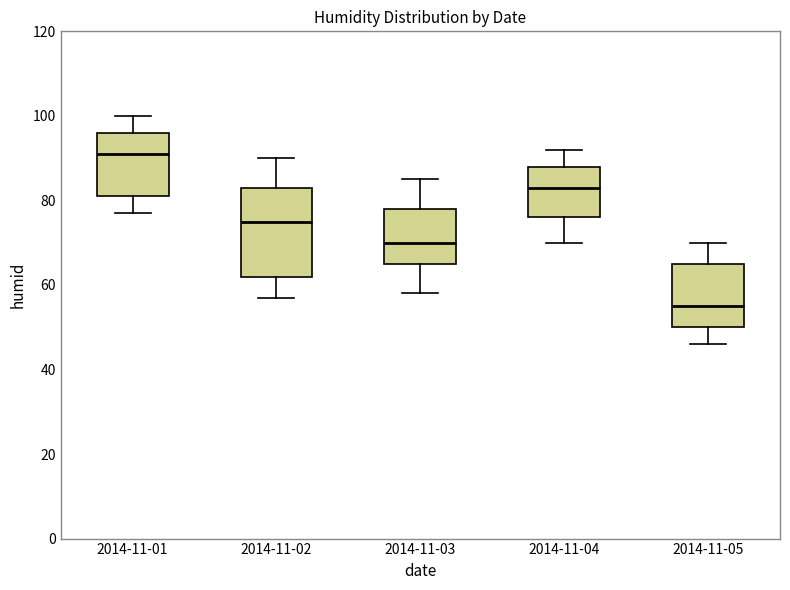

Reading left to right, transcribe this box plot: for each box, give where its median line is, the range the box spans, and where its two whiskers end, as read against the y-axis. The values are not printed on the chart, so give them approximately, as read against the axis.

2014-11-01: median 92, box 82 to 96, whiskers 78 to 100
2014-11-02: median 76, box 62 to 84, whiskers 58 to 90
2014-11-03: median 70, box 66 to 78, whiskers 58 to 86
2014-11-04: median 84, box 76 to 88, whiskers 70 to 92
2014-11-05: median 56, box 50 to 66, whiskers 46 to 70